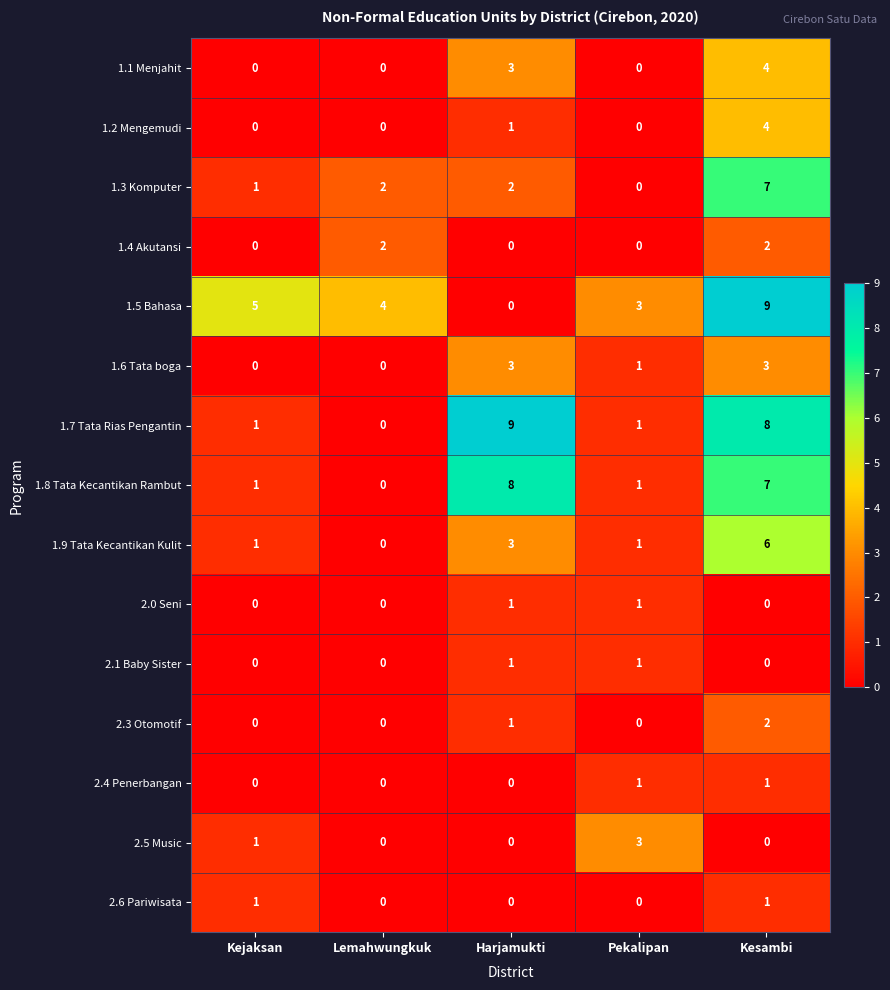

Count the 2.6 Pariwisata values in the range 0 to 1.

5